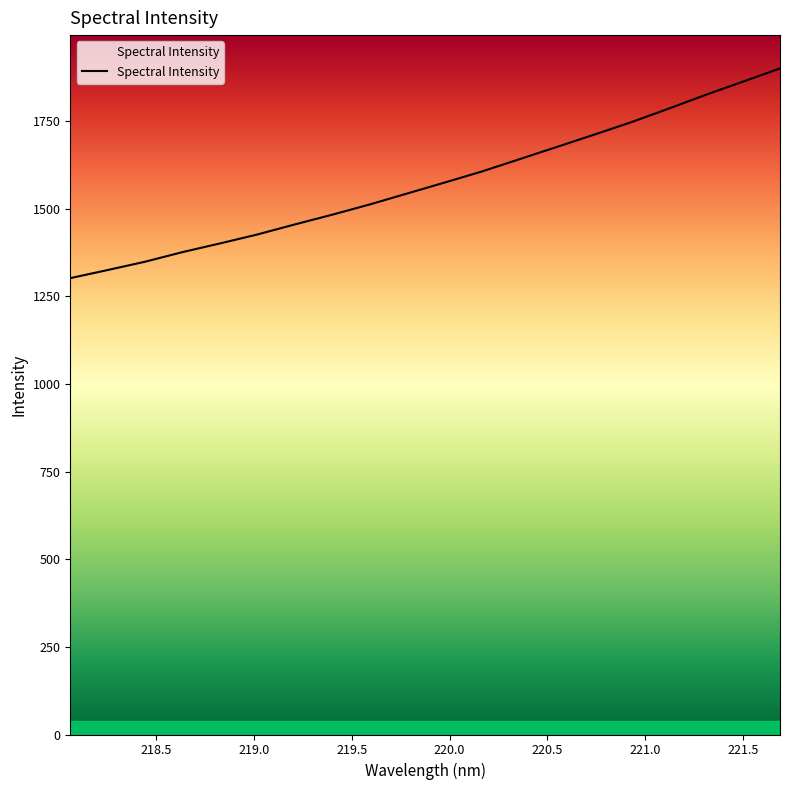

Does the chart display data point markers on the line(s)?

No